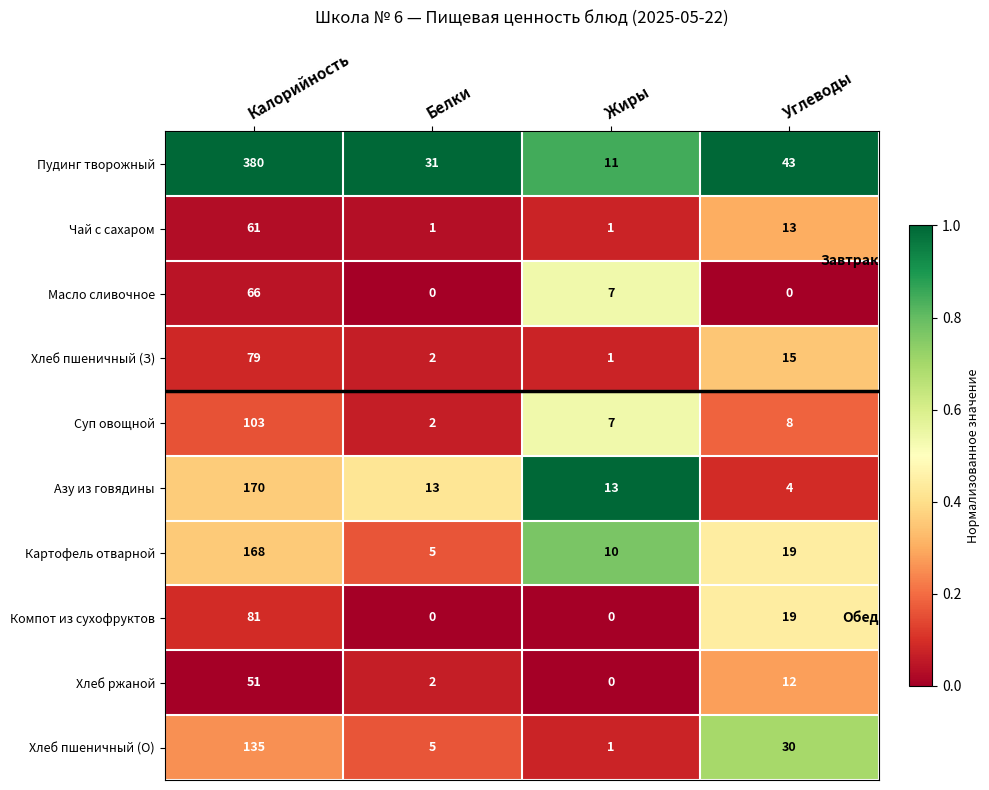

List the labels in order of Хлеб пшеничный (З) value, largest first.

Калорийность, Углеводы, Белки, Жиры